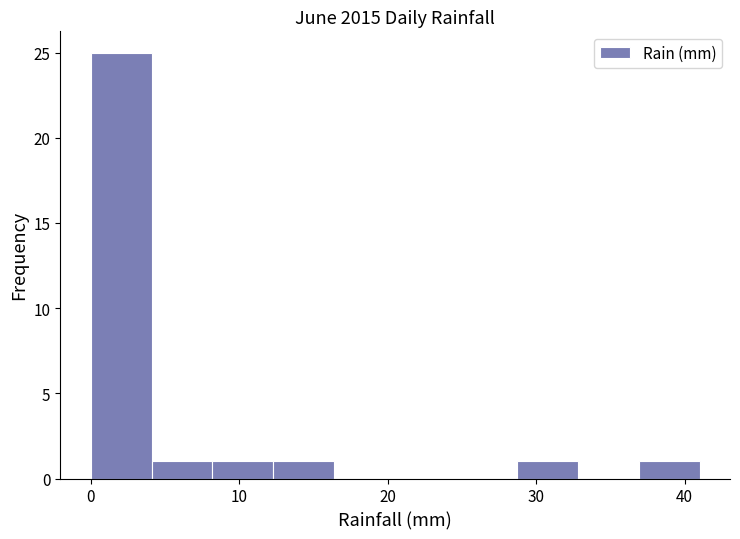

Reading left to right, list every bar in this chart as the range it spans on the x-axis followed by its height. Neither the bar edges nor the heights are printed on the chart, so give them approximately, as read against the axes.

0.0 to 4.1: 25
4.1 to 8.2: 1
8.2 to 12.3: 1
12.3 to 16.4: 1
16.4 to 20.5: 0
20.5 to 24.6: 0
24.6 to 28.7: 0
28.7 to 32.8: 1
32.8 to 36.9: 0
36.9 to 41.0: 1